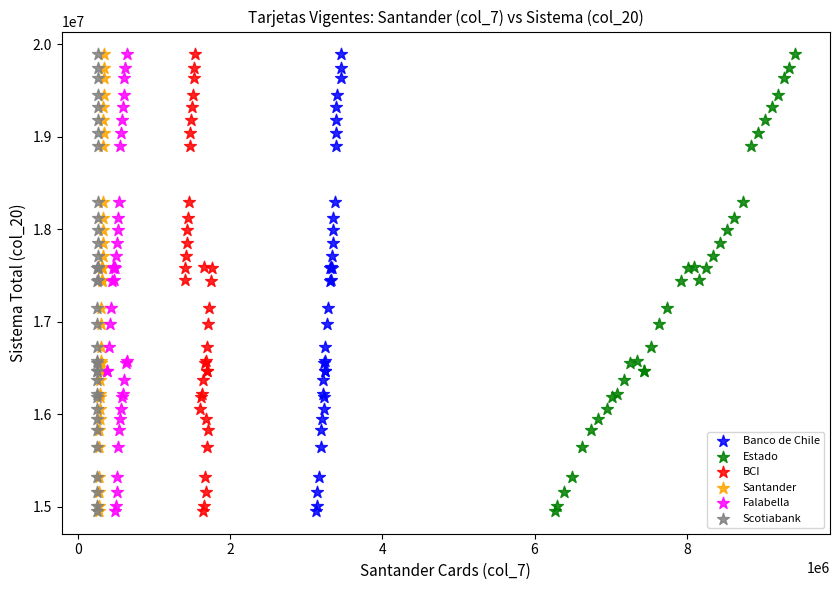

What are all the series names shown in the legend?

Banco de Chile, Estado, BCI, Santander, Falabella, Scotiabank